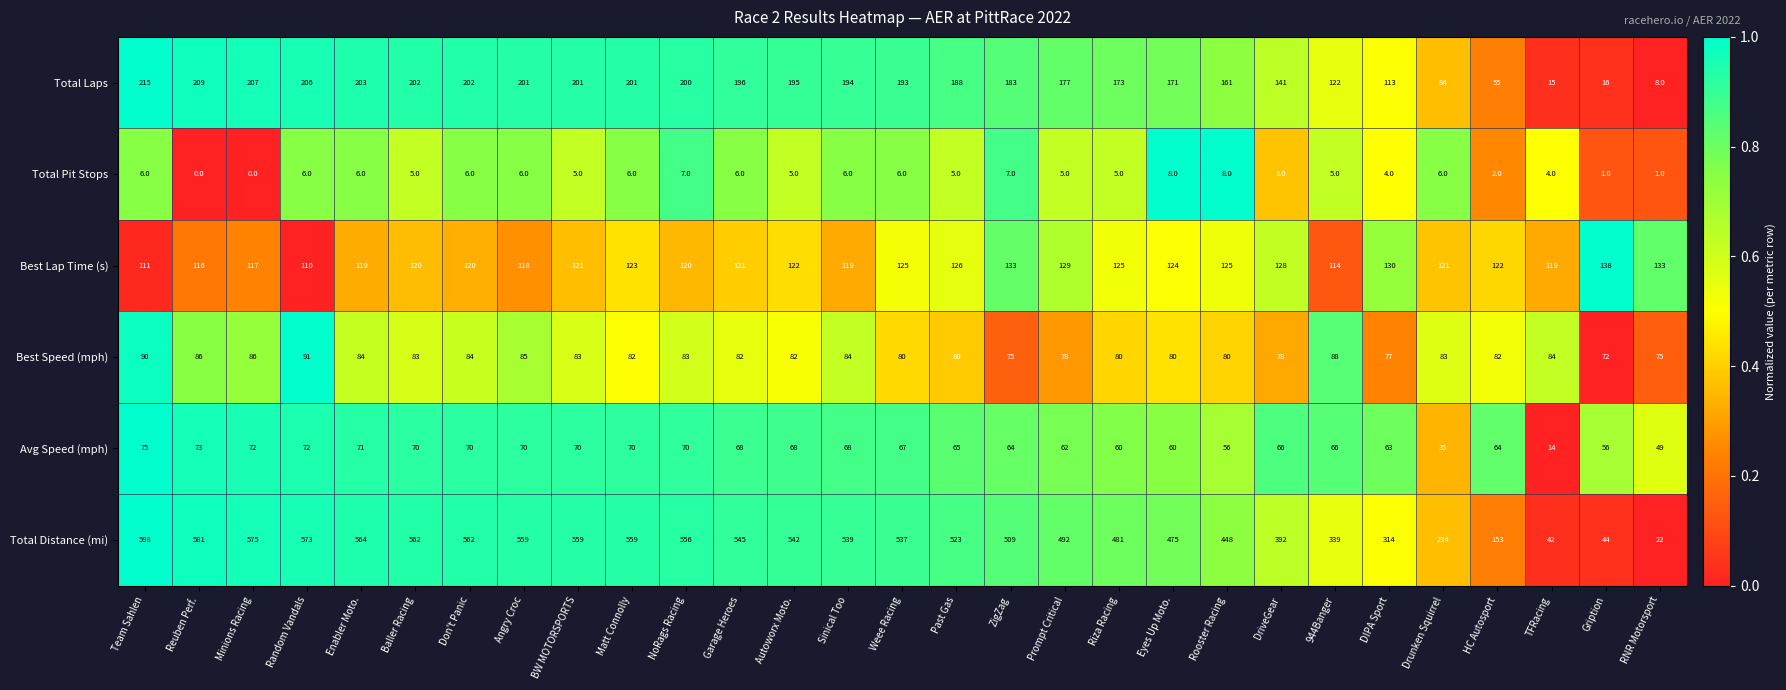

What is the average value of the Best Speed (mph) series?

82